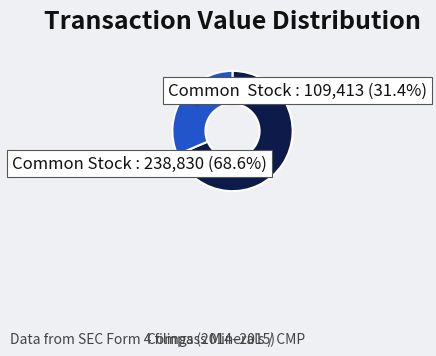

Is there a majority slice in this chart?

Yes